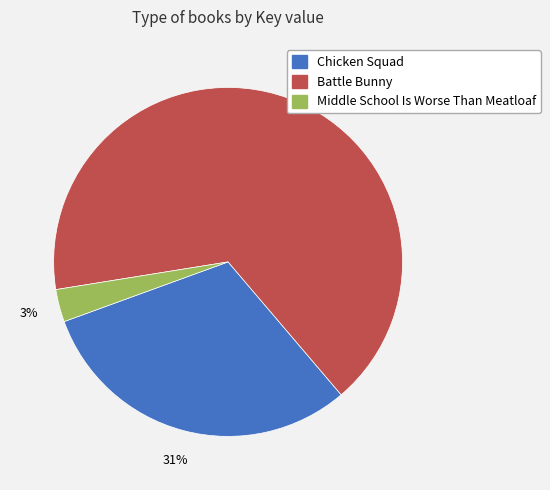

True or false: Chicken Squad accounts for 31% of the total.

True